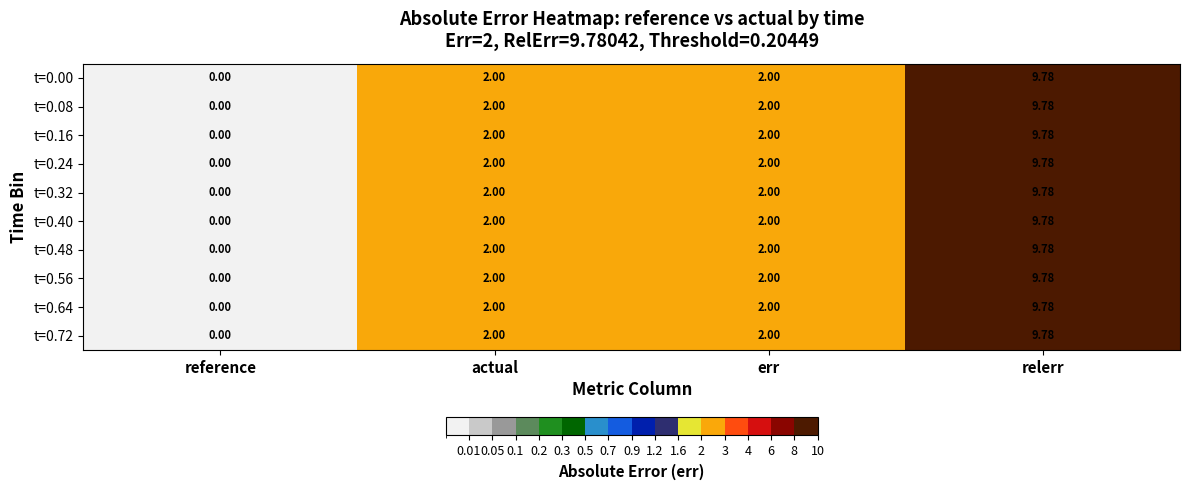

How many positive values does the t=0.64 series have?

3